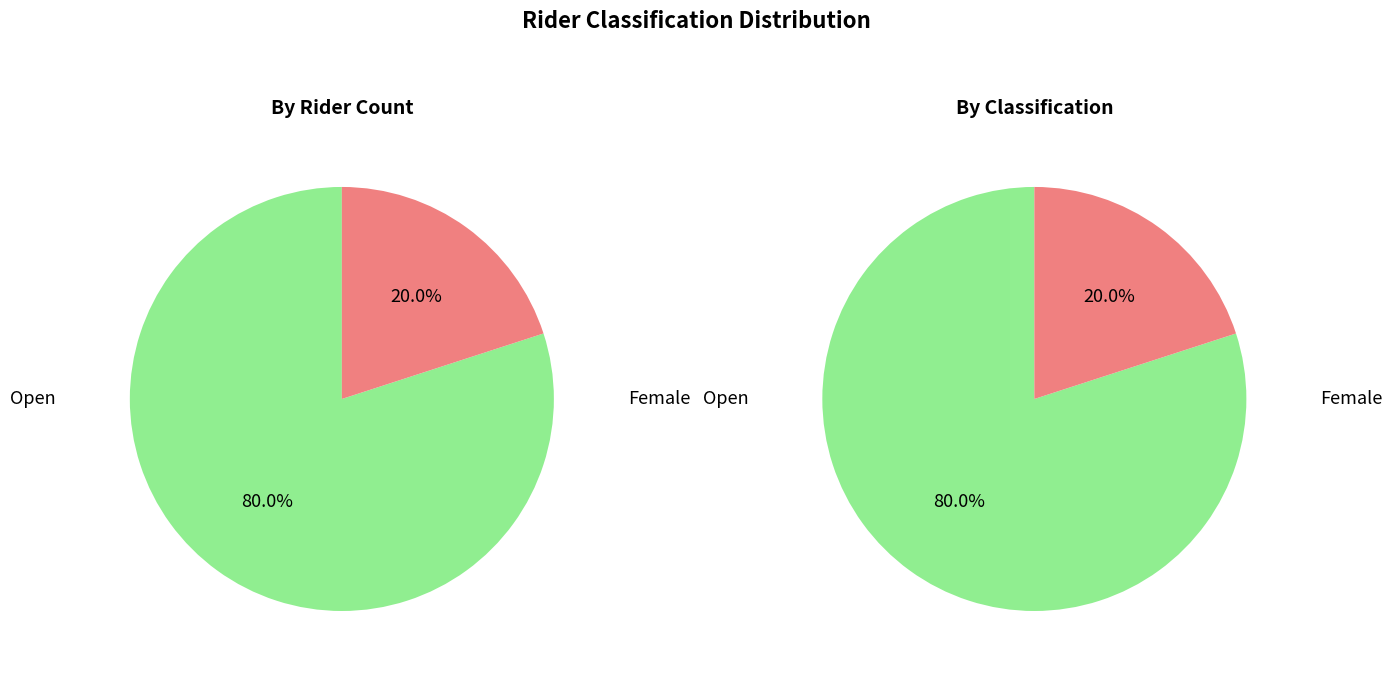

How many slices are in this pie chart?

2